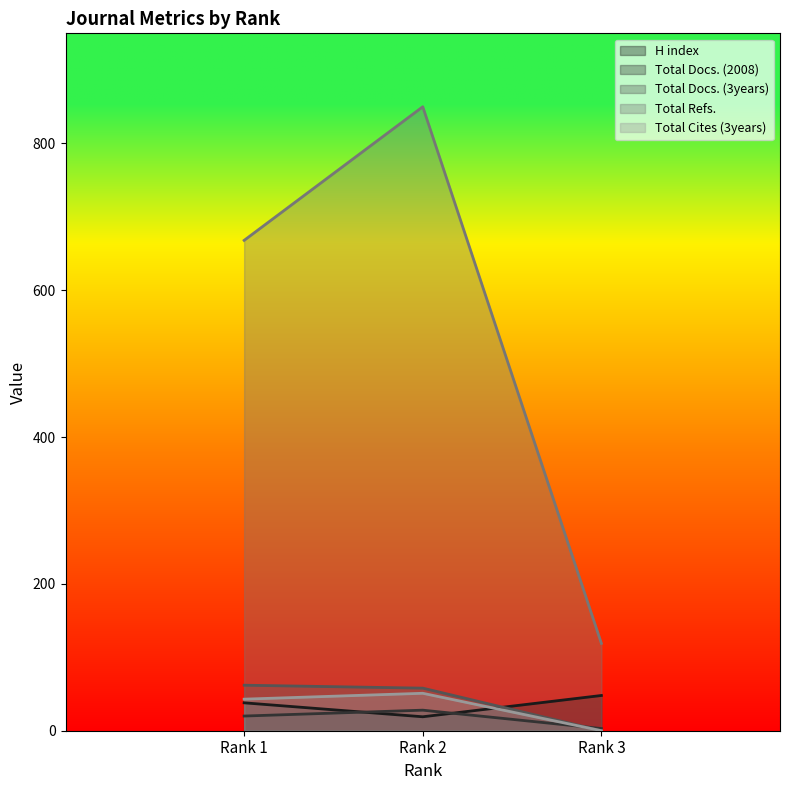

Is the value of Total Cites (3years) at Rank 3 greater than the value of H index at Rank 1?

No